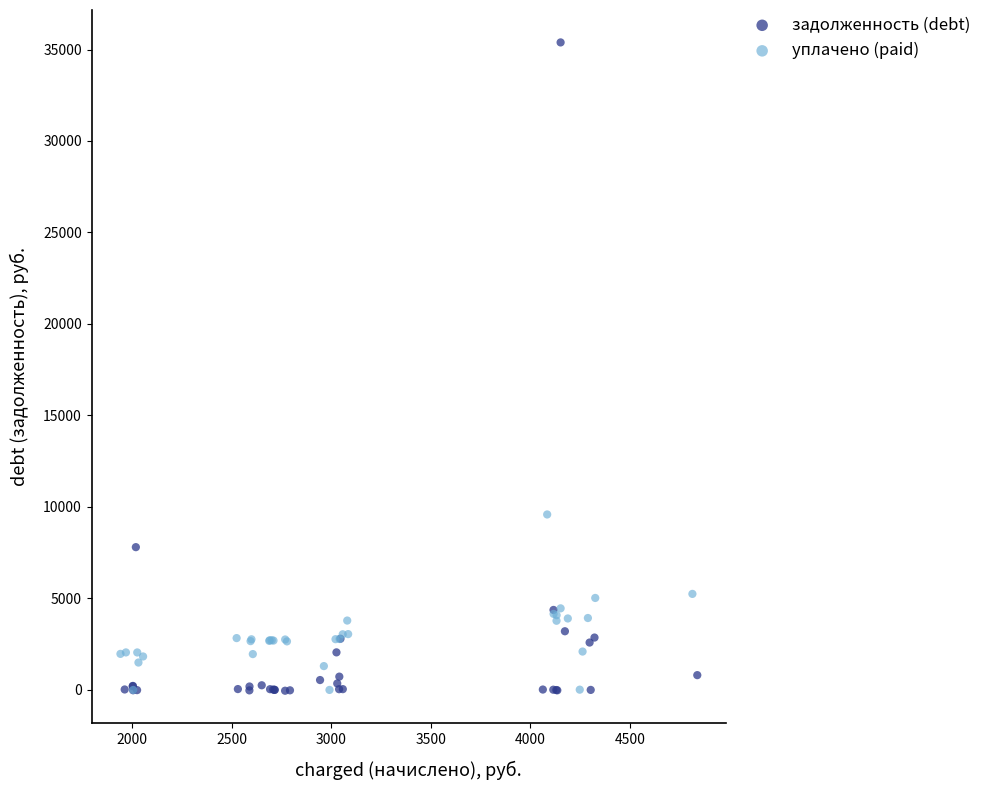

Which series contains the highest Y value?

задолженность (debt)